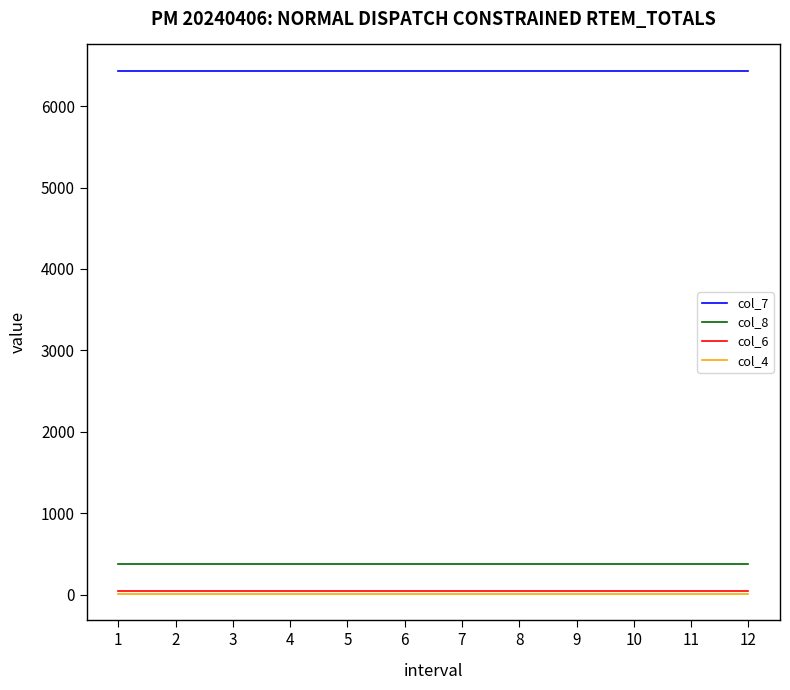

How many series are shown in this chart?

4